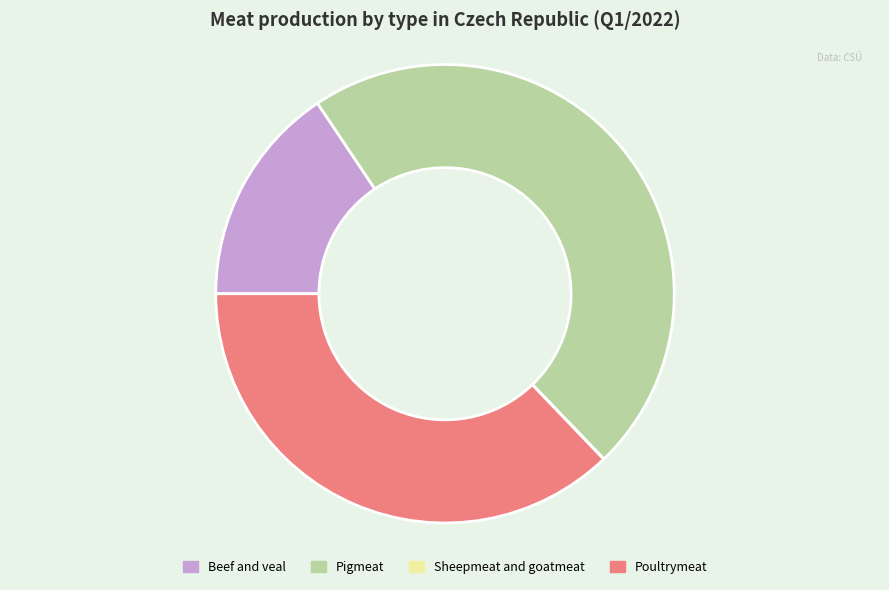

Is there any slice that represents more than half of the pie?

No